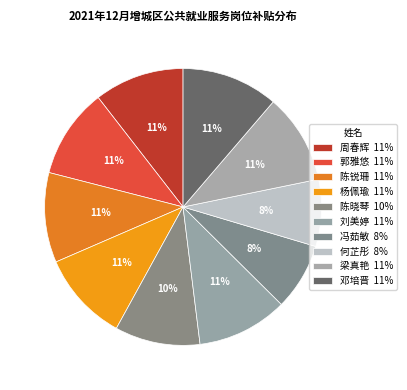

Approximately how many times larger is the value at 陈晓琴 compared to 陈锐珊?

0.9